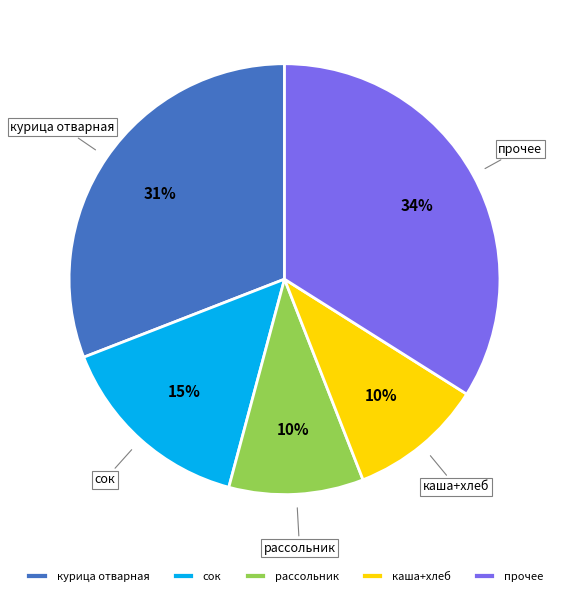

To the nearest percent, what is the difference between the largest and smallest slice percentages?

24%